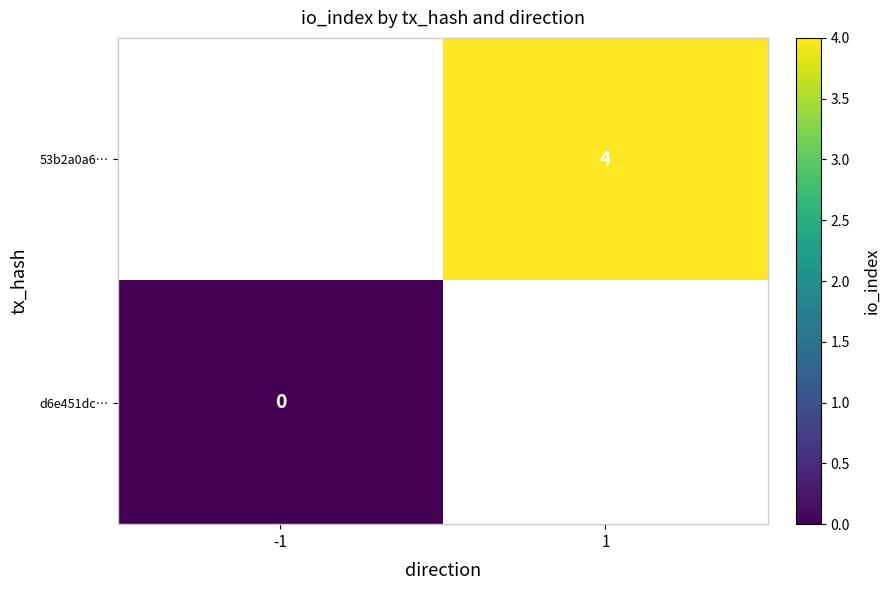

The 53b2a0a6… series shows 1 at 1. True or false?

False